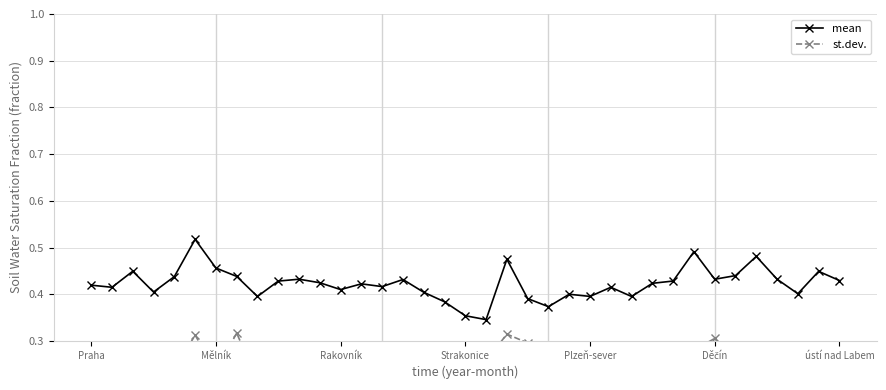

At how many categories does at least one series exceed 0?

37